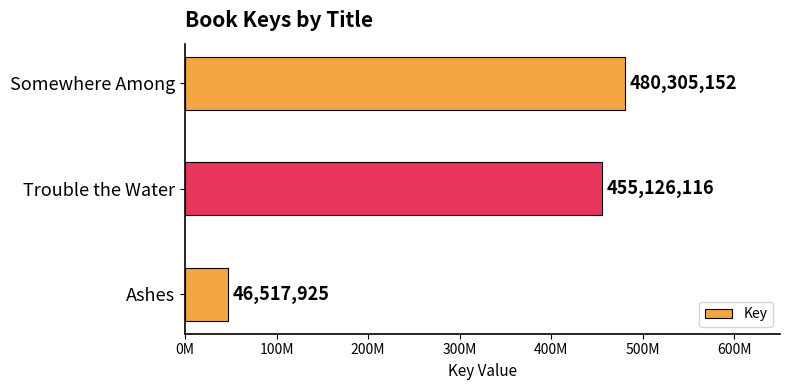

Are the bars horizontal?

Yes